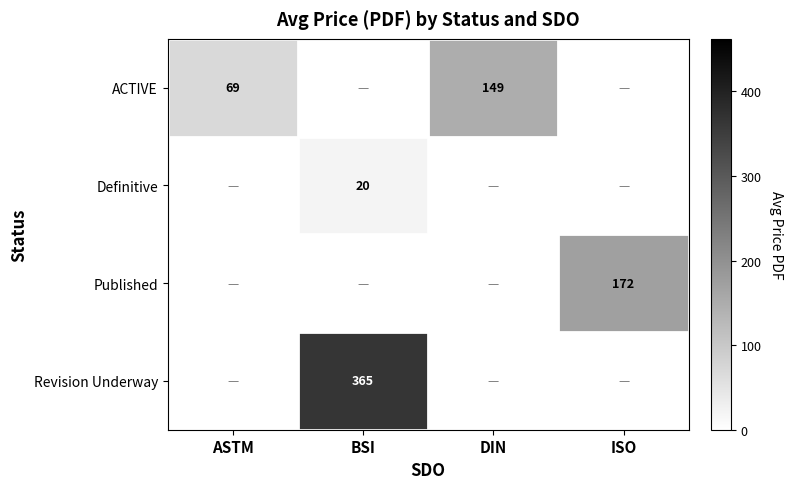

The Definitive series shows 20 at BSI. True or false?

True